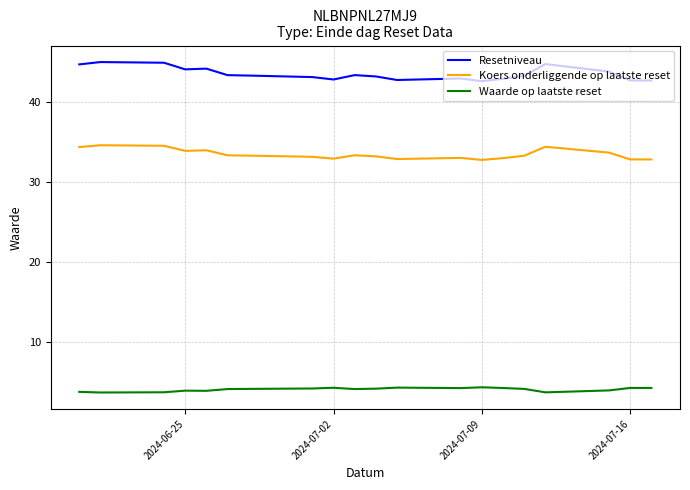

Is the value of Waarde op laatste reset at 8 greater than the value of Resetniveau at 2024-07-16?

No